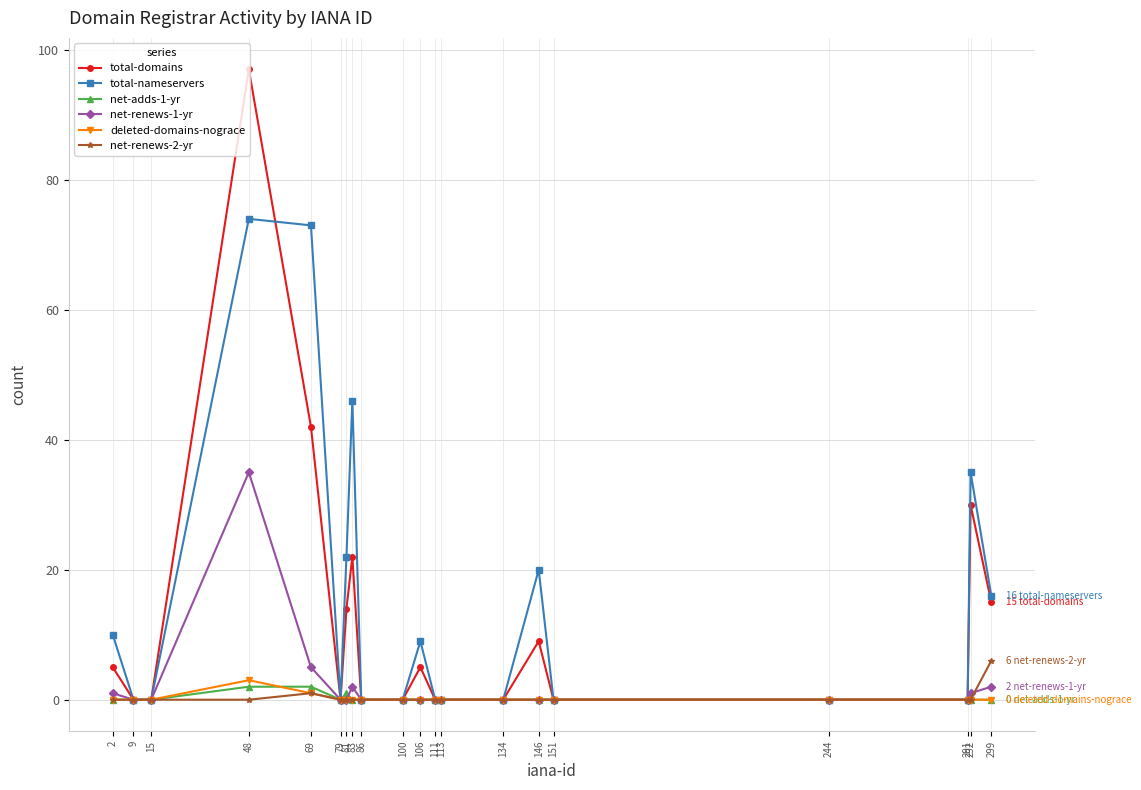

True or false: net-renews-2-yr has more than 0 interior local peaks.

True